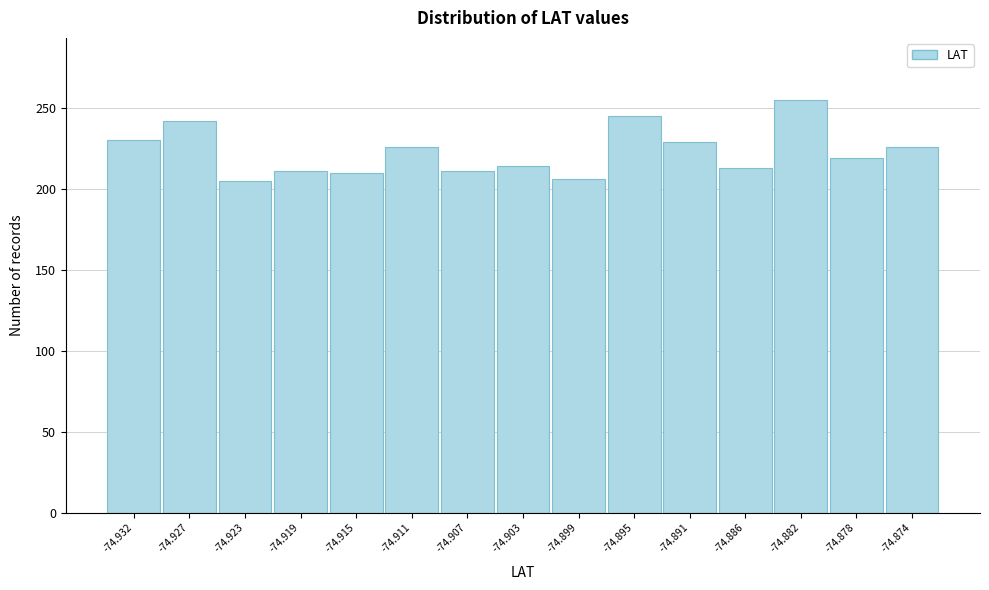

True or false: the data shows 214 at -74.903.

True